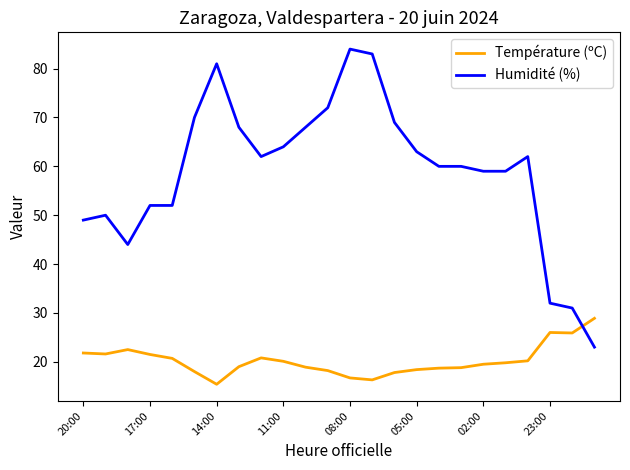

What is the highest value of the Humidité (%) series?

84.0